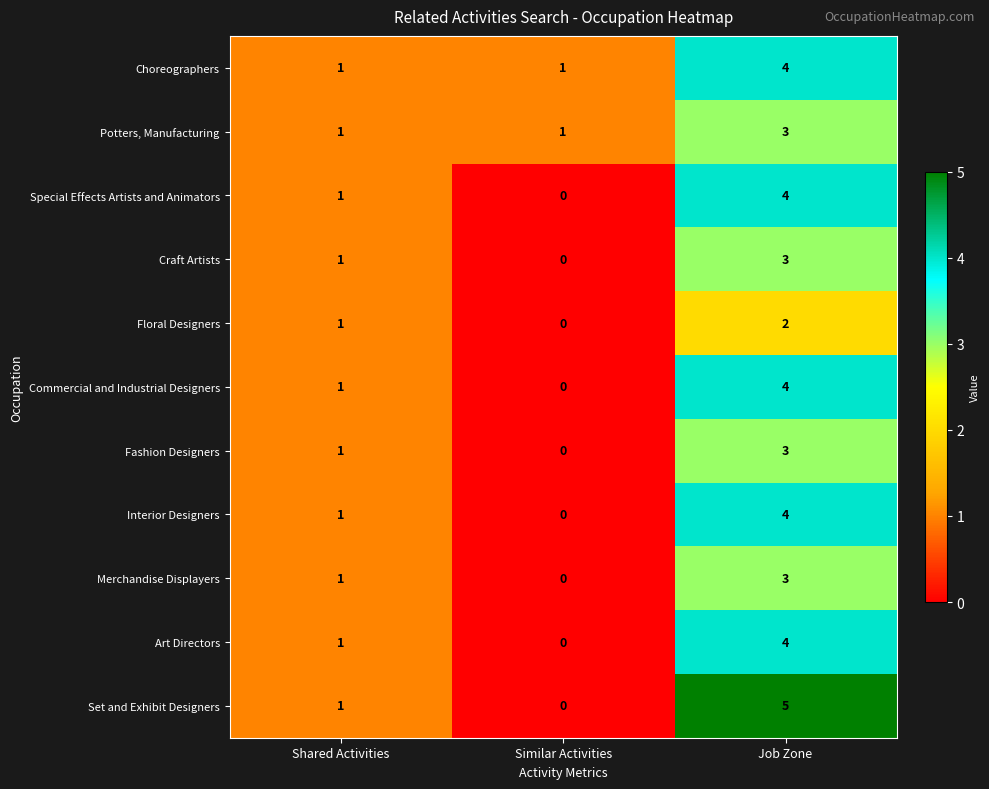

Which series has the widest spread of values?

Set and Exhibit Designers